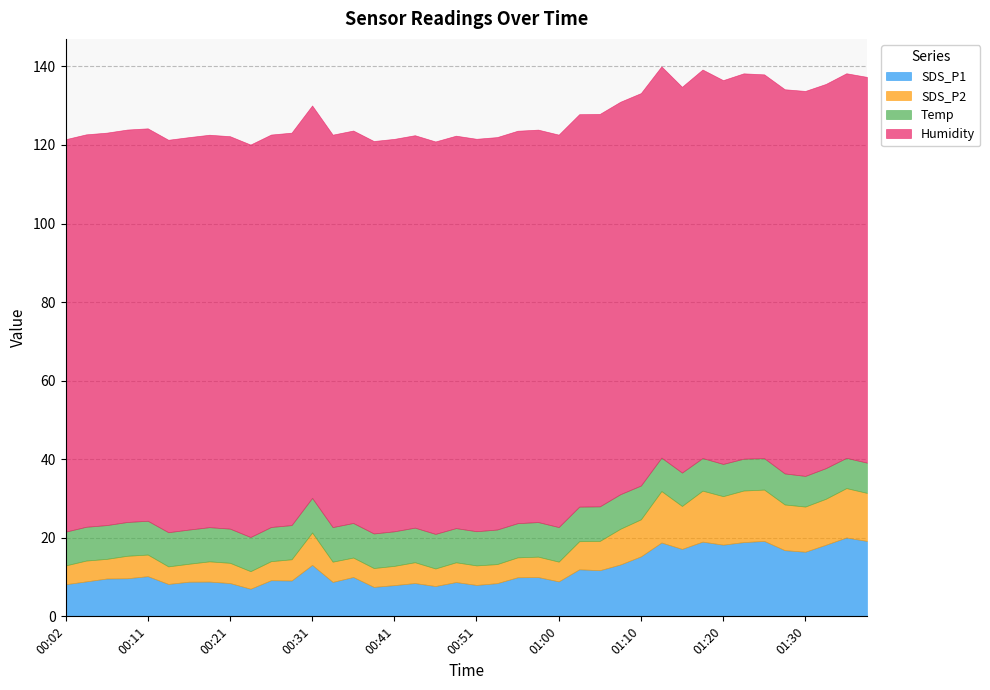

At 00:31, list the series in order from largest to smallest.

Humidity, SDS_P1, Temp, SDS_P2